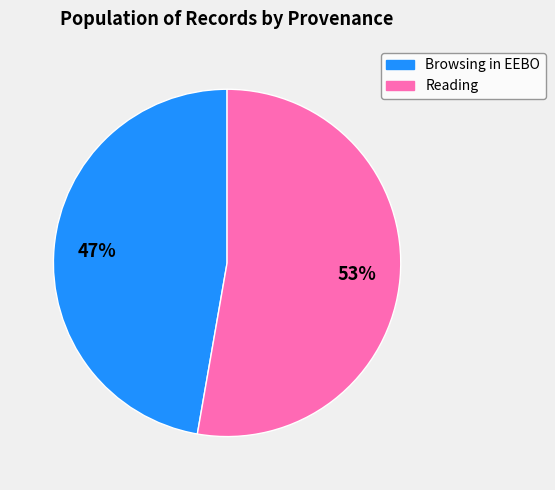

Which has a higher value, Reading or Browsing in EEBO?

Reading